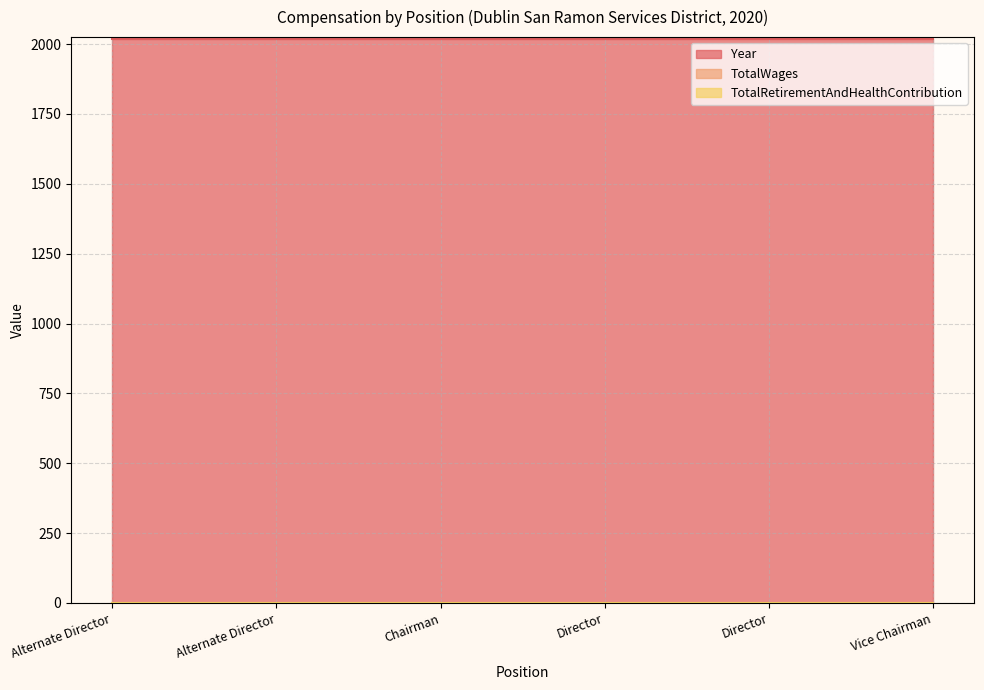

Which series changed the most between Director and Vice Chairman?

TotalWages